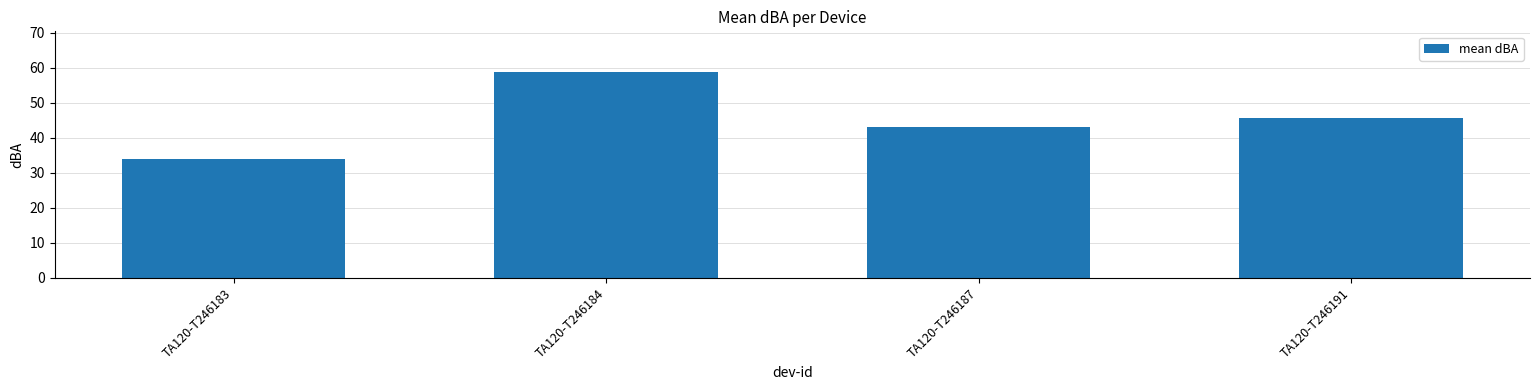

What is the value of the 3rd bar from the left?

43.2